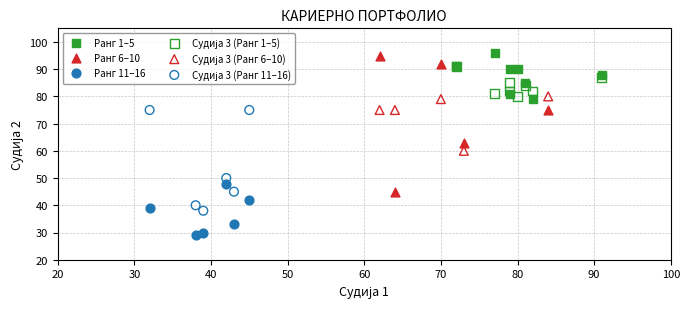

Which series has the widest spread of Y values?

Ранг 6–10